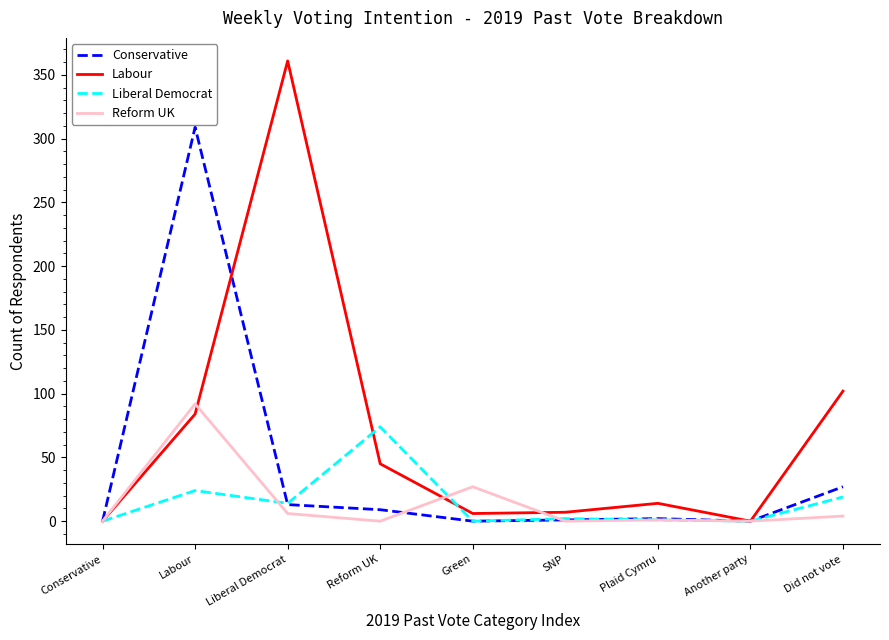

Rank the series by their maximum value, from highest to lowest.

Labour, Conservative, Reform UK, Liberal Democrat